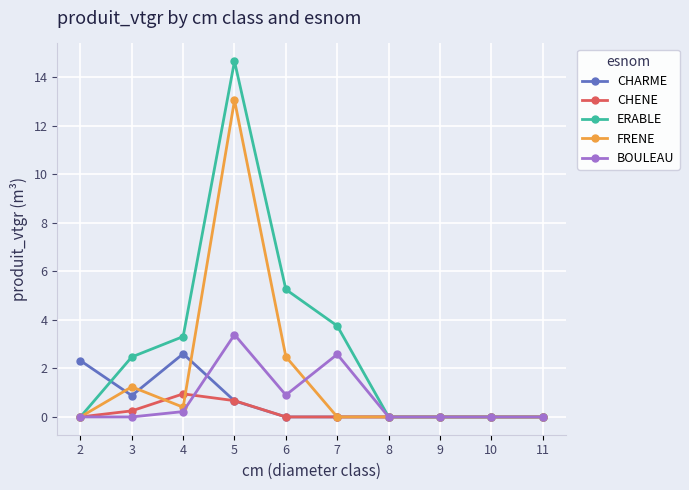

What are all the series names shown in the legend?

CHARME, CHENE, ERABLE, FRENE, BOULEAU